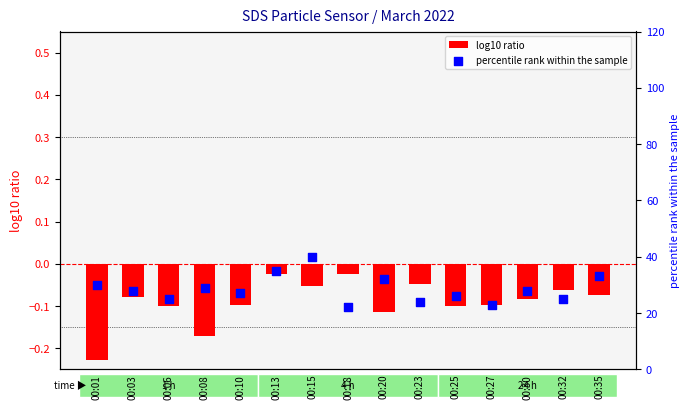

What is the total value across all series at 00:08?

28.8